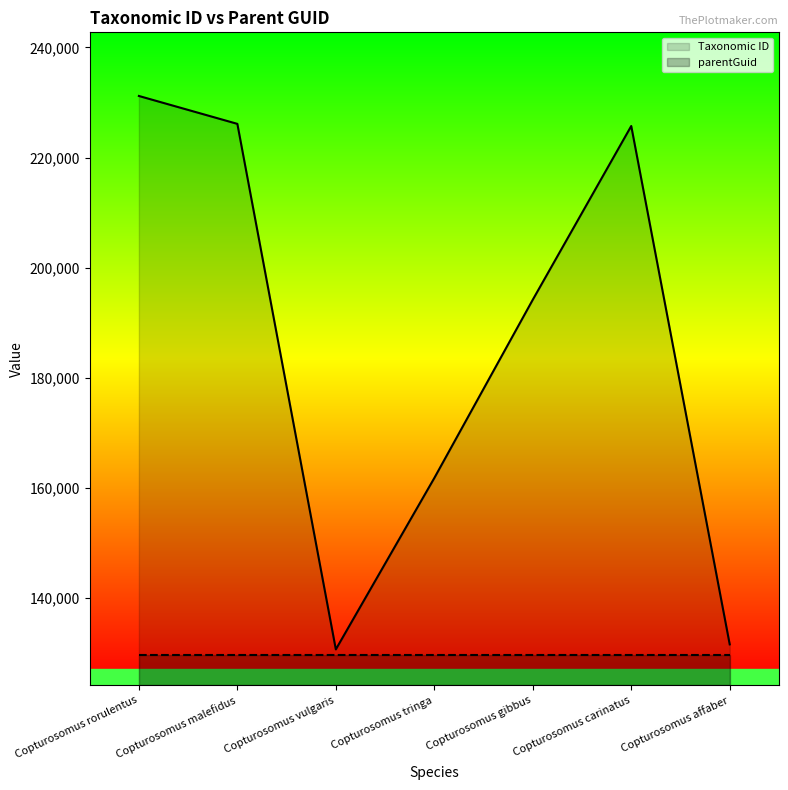

True or false: parentGuid and Taxonomic ID intersect in this chart.

False